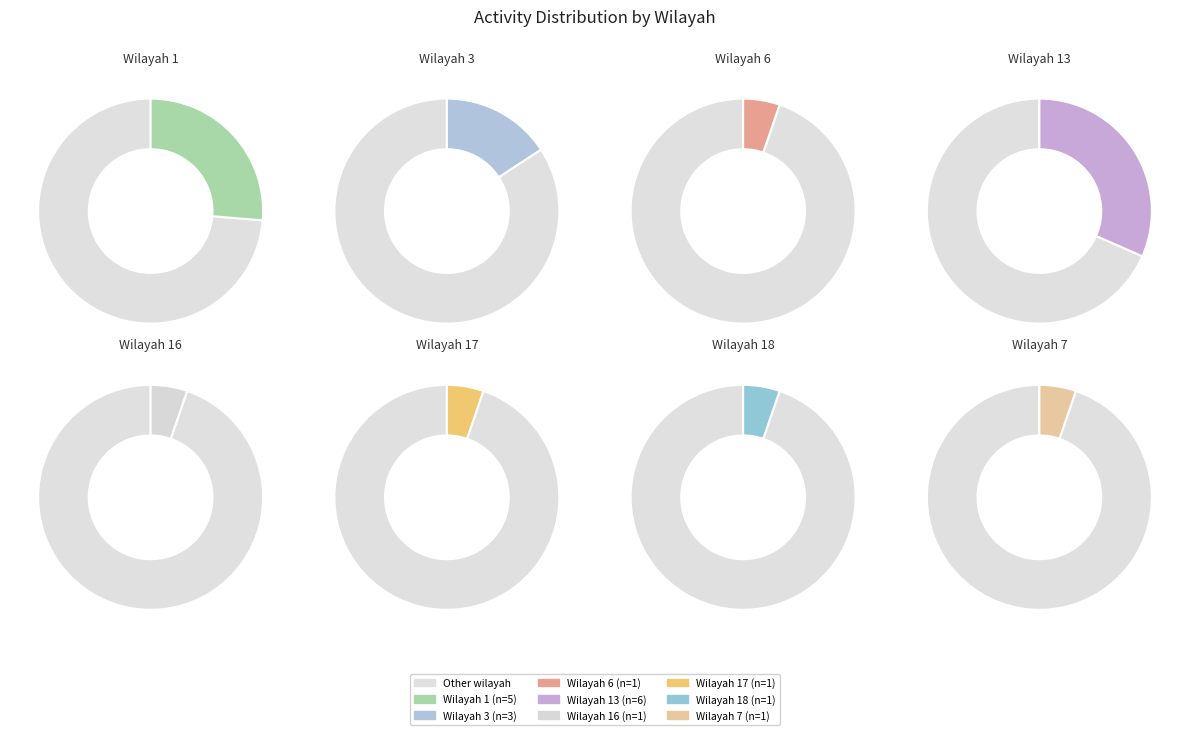

Count the number of slices in the pie.

8